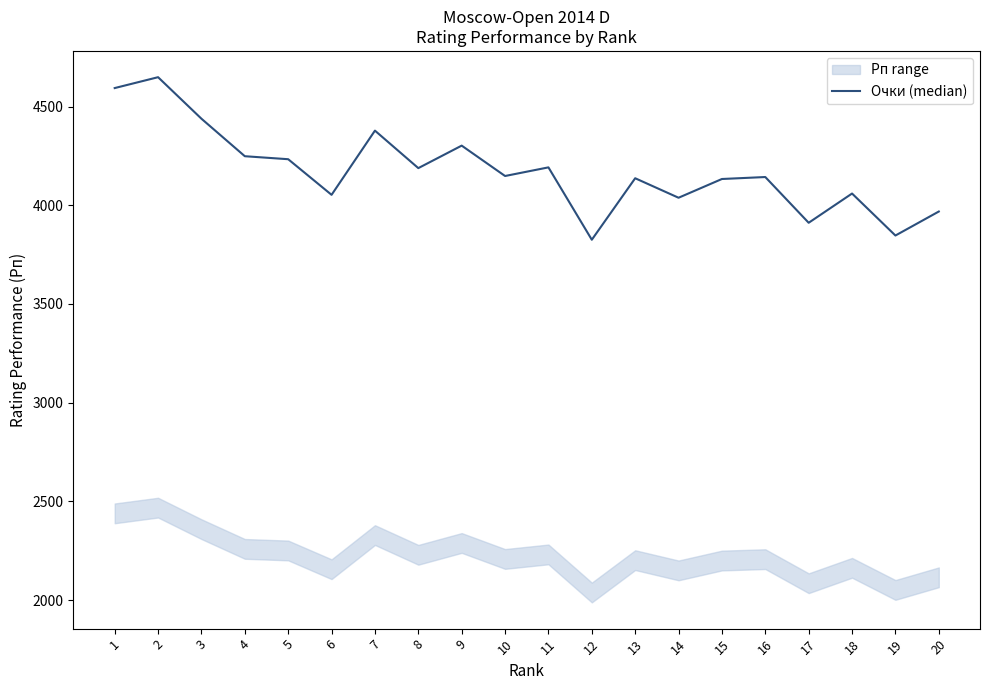

Where is the data nearest to the value 4237?

5